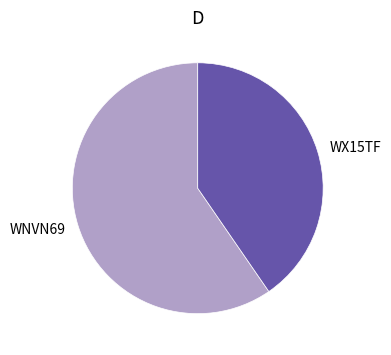

Which slice is the smallest?

WX15TF